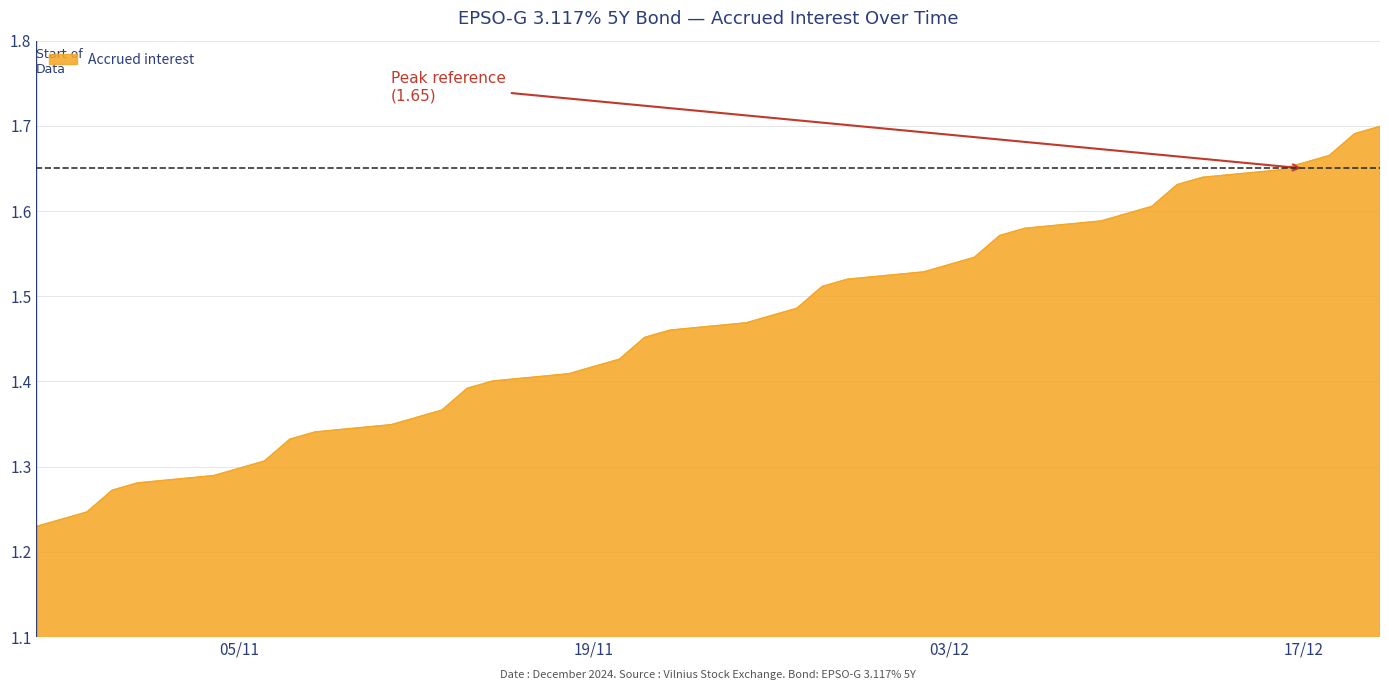

What is the difference between the maximum and minimum values?

0.5